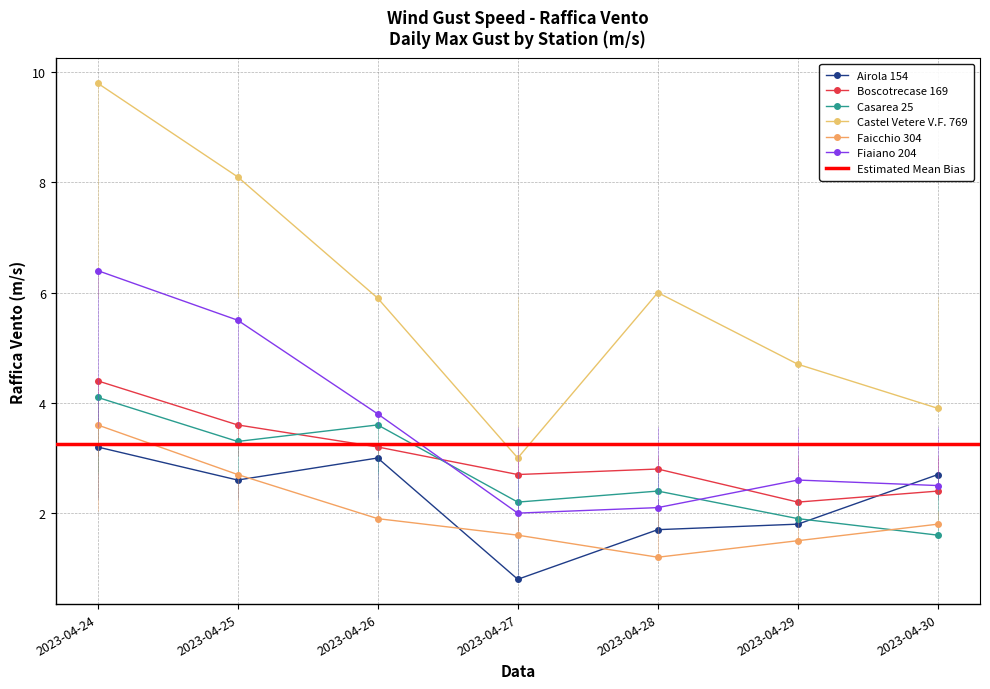

Rank the series by their maximum value, from highest to lowest.

Castel Vetere V.F. 769, Fiaiano 204, Boscotrecase 169, Casarea 25, Faicchio 304, Airola 154